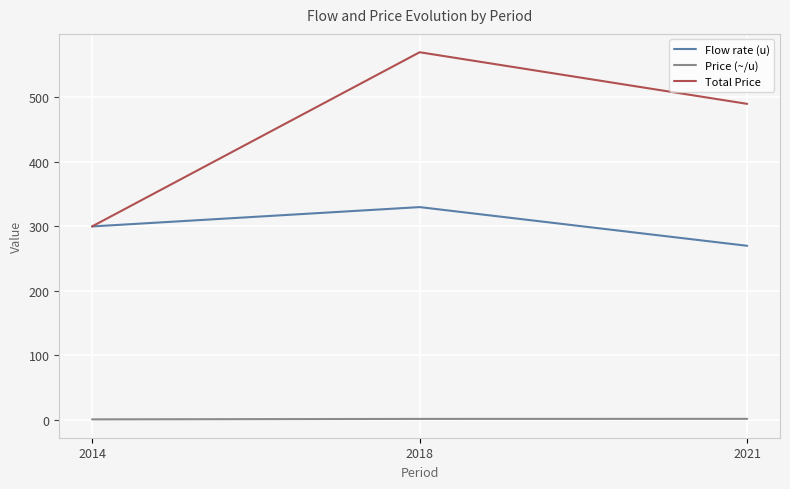

At 2018, list the series in order from largest to smallest.

Total Price, Flow rate (u), Price (~/u)